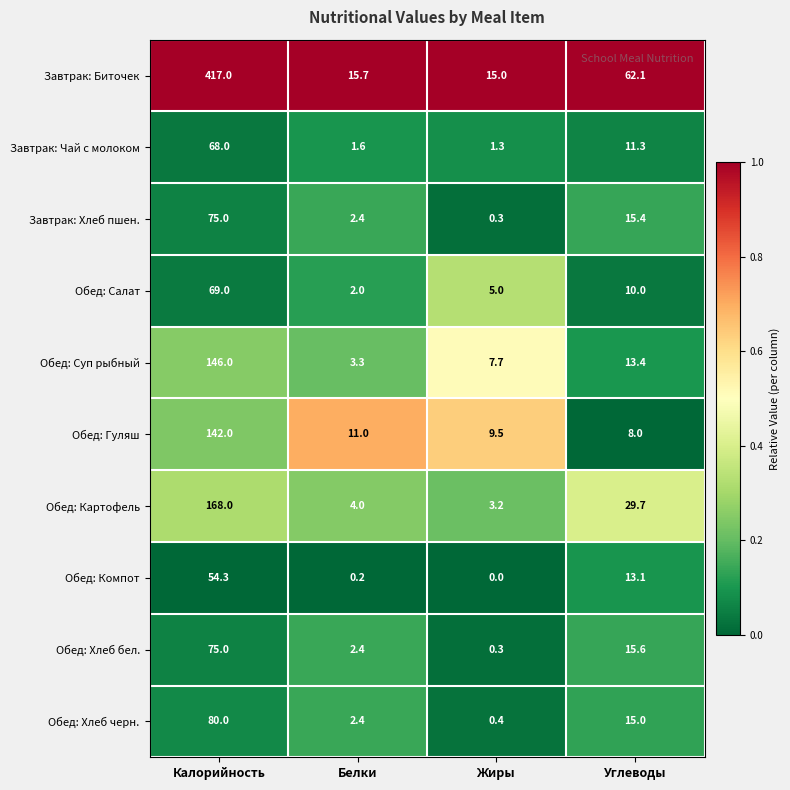

Which series has the largest range (max minus min)?

Завтрак: Биточек